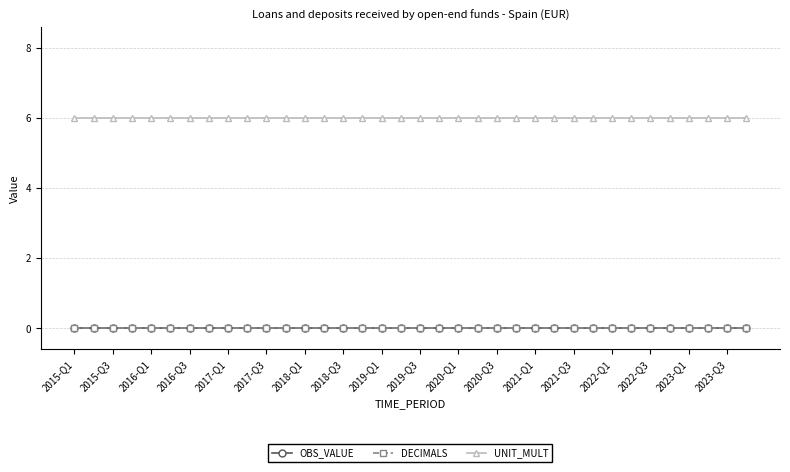

Does the chart display data point markers on the line(s)?

Yes